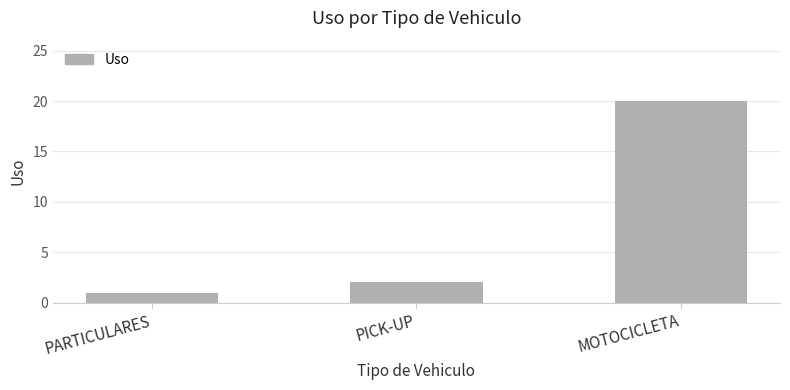

What is the approximate value at PICK-UP?

2